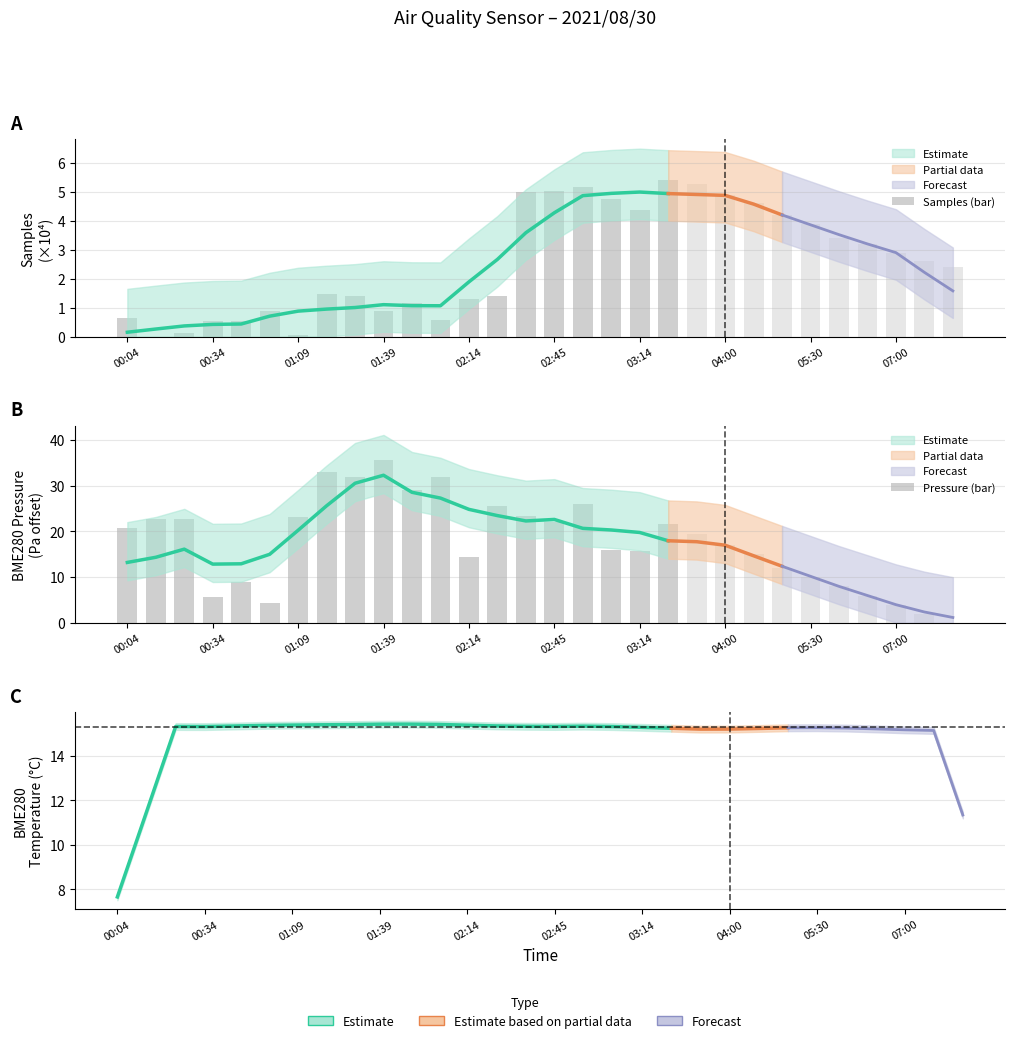

Which has a higher value, 18 or 10?

18